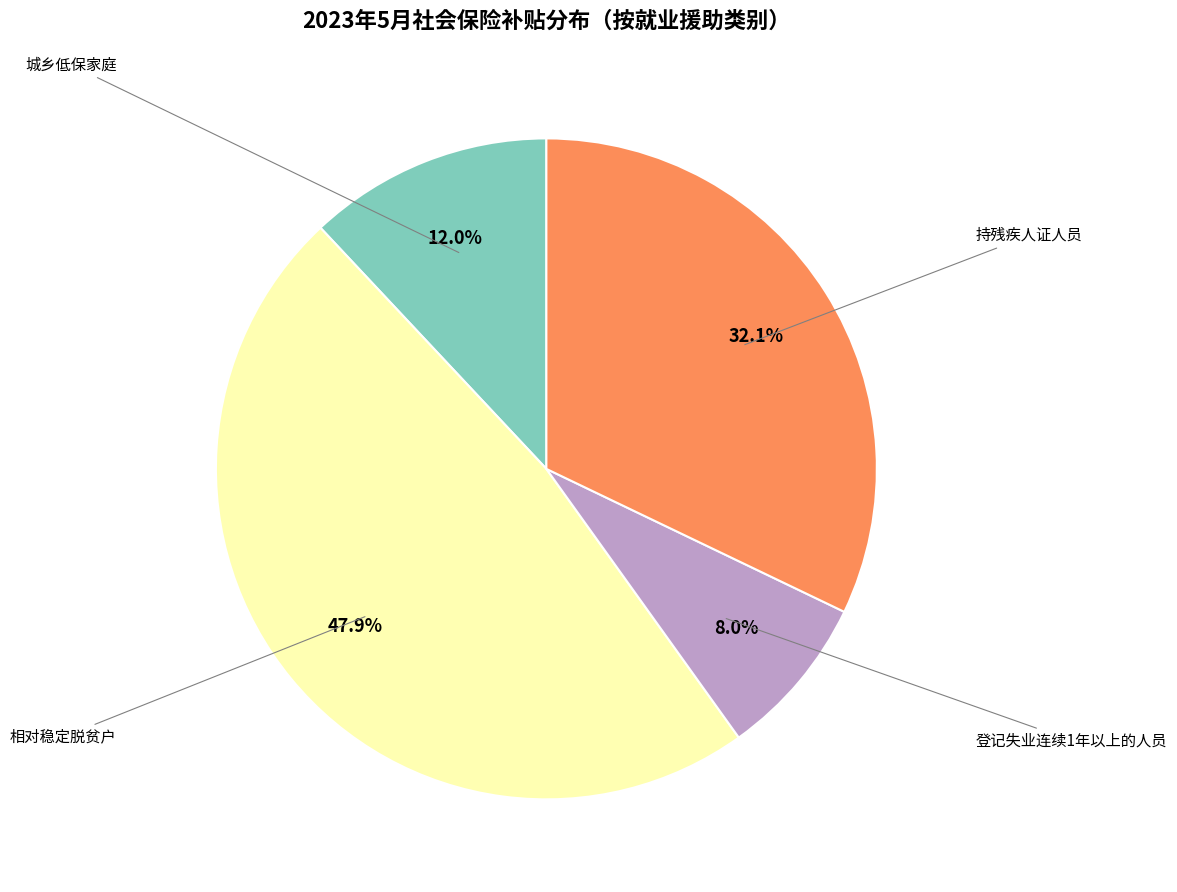

Which category has the smallest portion of the pie?

登记失业连续1年以上的人员